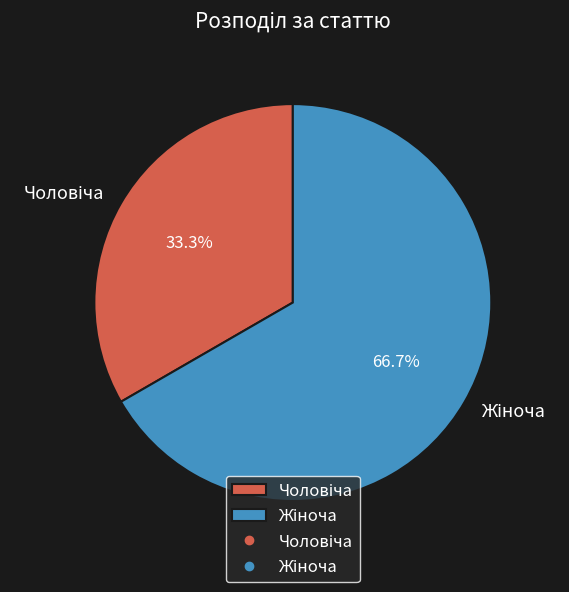

Does any single category account for the majority?

Yes